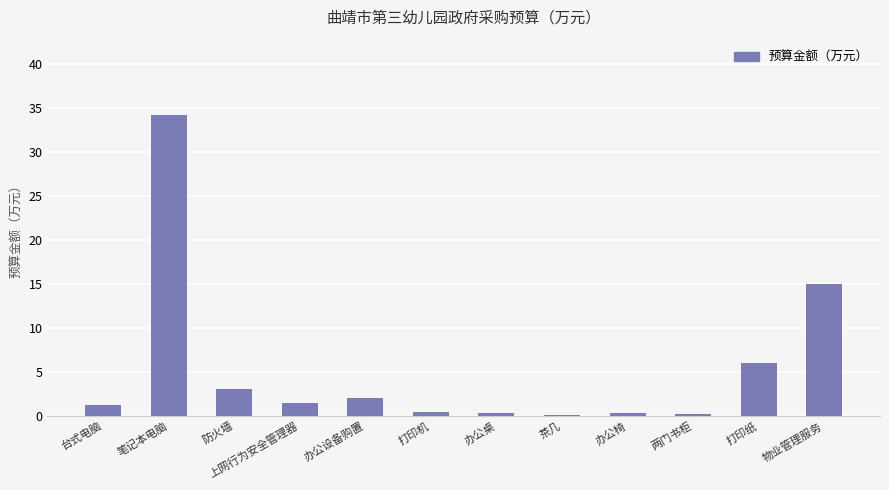

What is the sum of the values at 台式电脑 and 笔记本电脑?

35.4